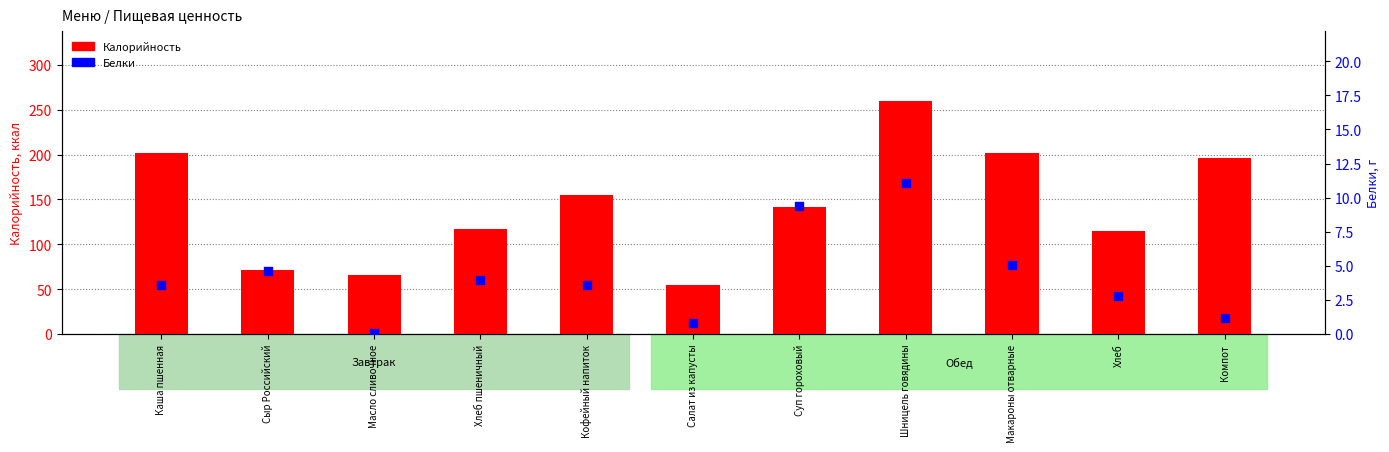

What is the total value across all series at Компот?

197.5